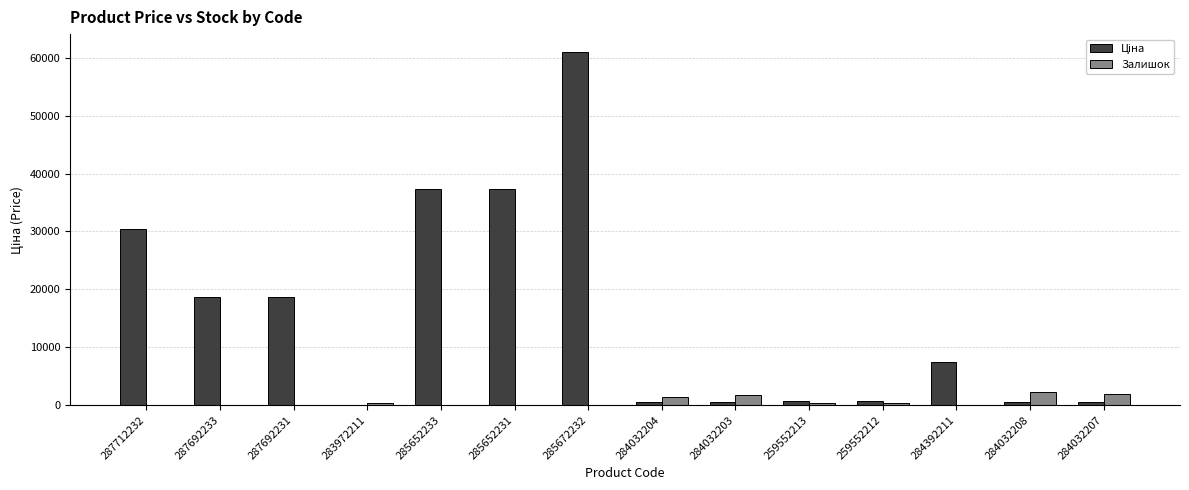

At which category is the sum across all series the highest?

285672232